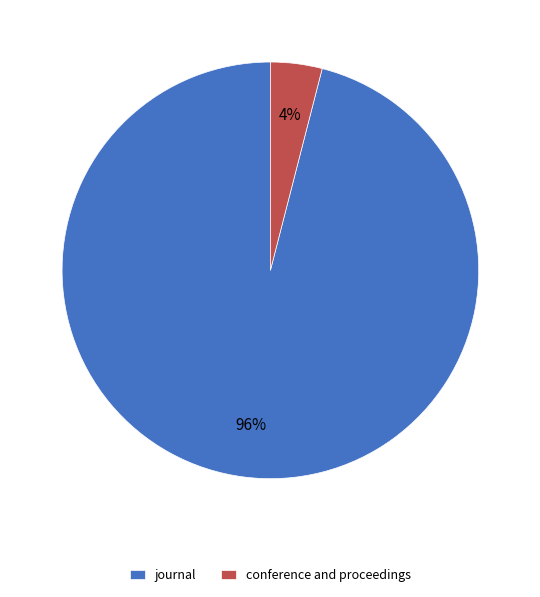

Combined, do conference and proceedings and journal account for over 50%?

Yes